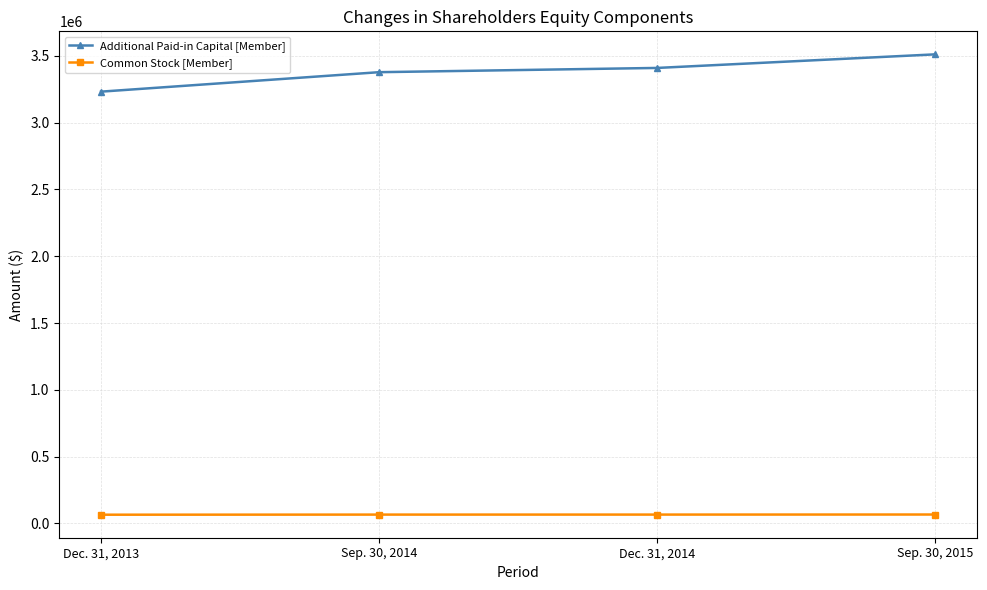

What is the difference between the second highest and second lowest values in the Common Stock [Member] series?

107